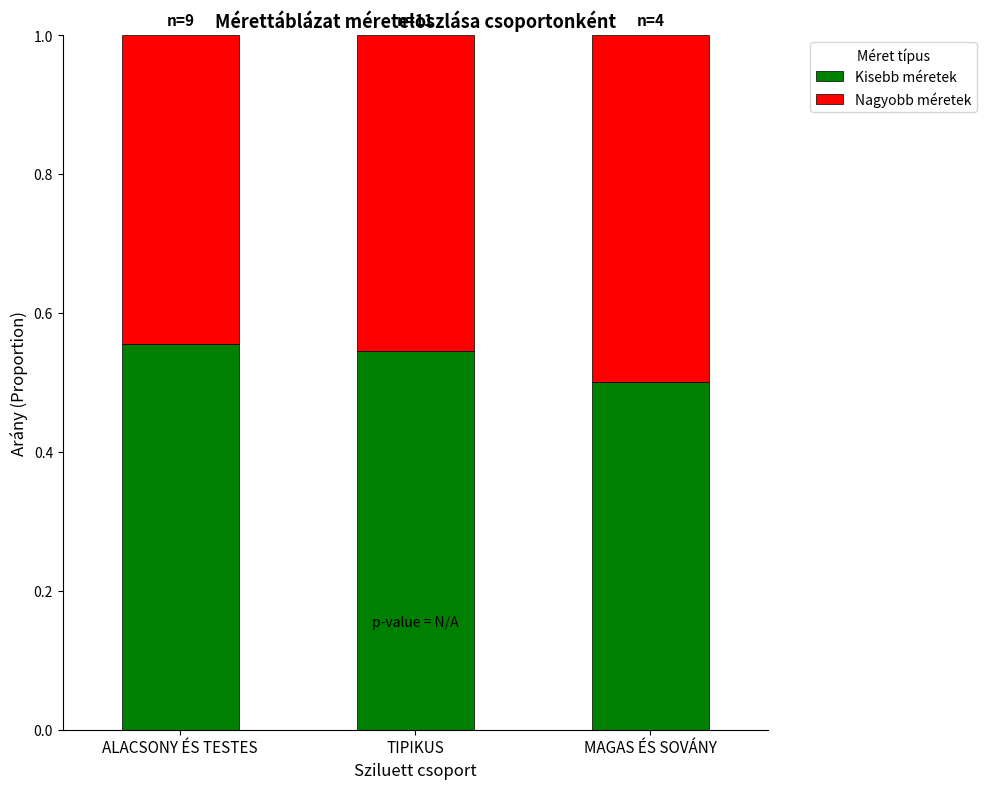

The Kisebb méretek series shows 0.2 at TIPIKUS. True or false?

False